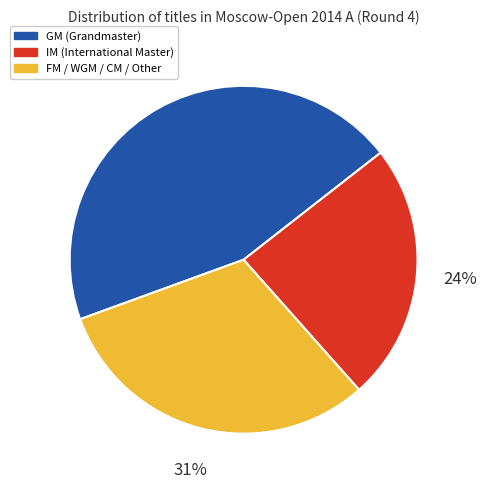

Do GM (Grandmaster) and IM (International Master) together represent more than half of the pie?

Yes